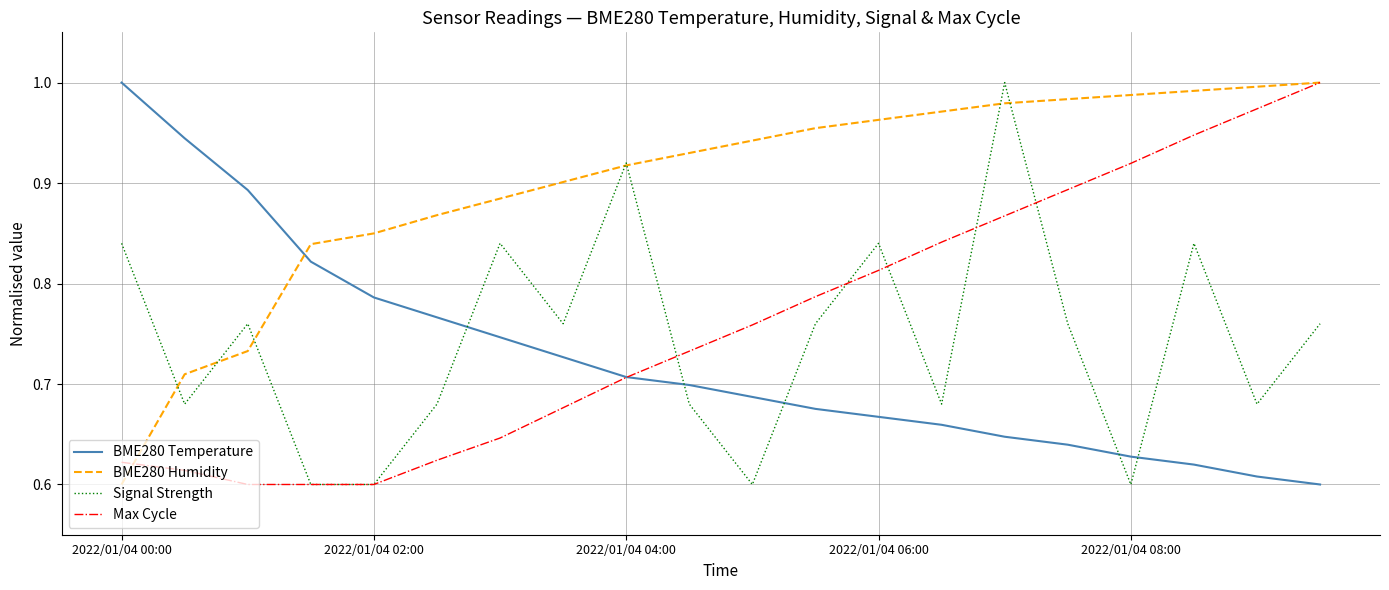

At how many categories does at least one series exceed 0?

20